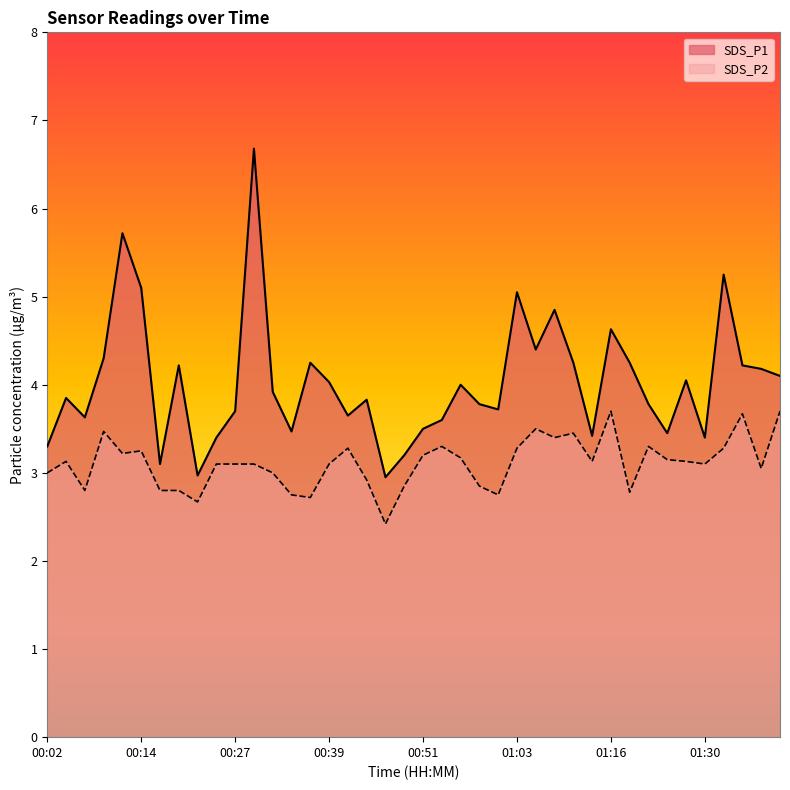

Which category has the lowest value across all series?

00:46